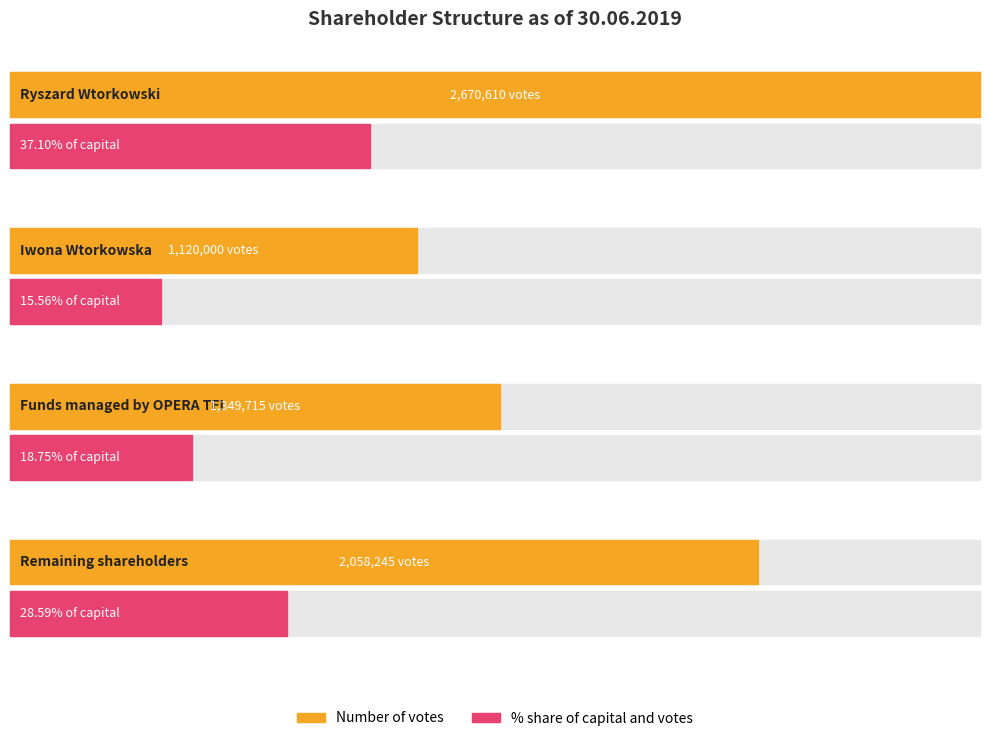

List the labels in order of % share of capital and votes value, smallest first.

Iwona Wtorkowska, Funds managed by OPERA TFI, Remaining shareholders, Ryszard Wtorkowski